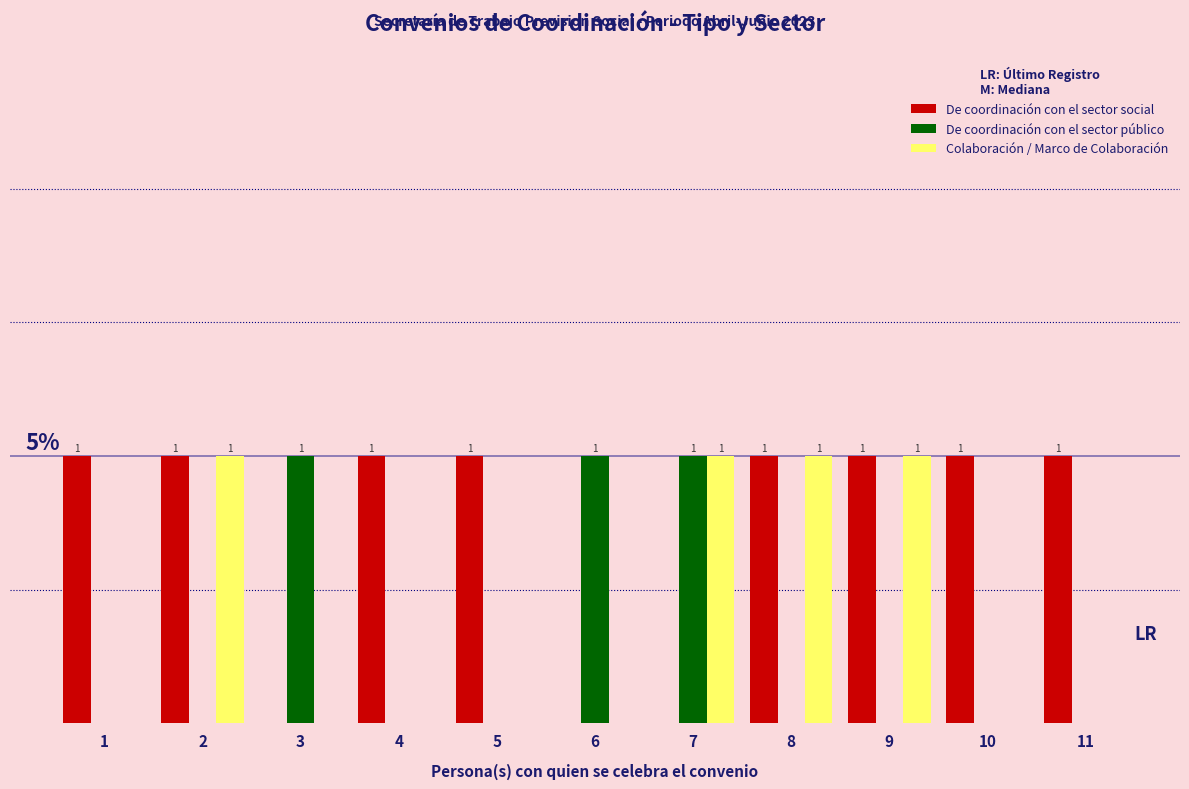

Is the value of De coordinación con el sector público at 3 greater than the value of De coordinación con el sector social at 5?

No